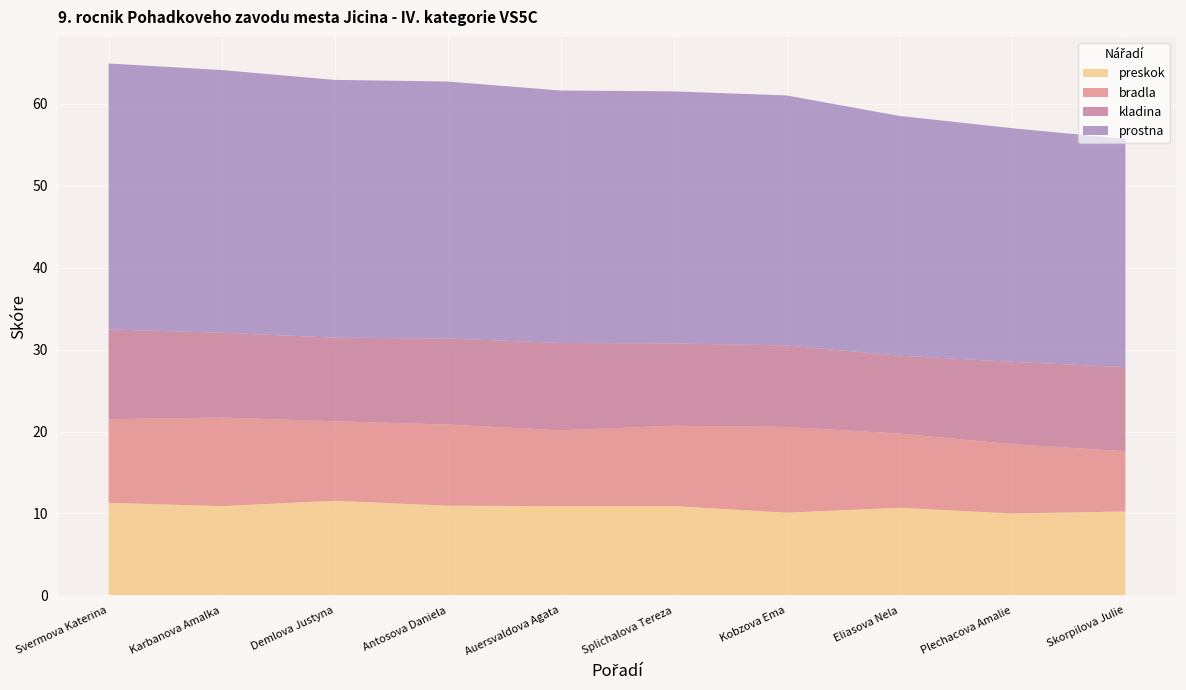

Reading left to right, extract all data points from this chart.

preskok: 11.3	10.9	11.6	10.9	10.9	10.9	10.1	10.7	10.0	10.2
bradla: 10.2	10.8	9.7	9.9	9.2	9.8	10.4	9.1	8.4	7.3
kladina: 10.9	10.3	10.2	10.5	10.7	10.1	9.9	9.5	10.1	10.2
prostna: 32.5	32.0	31.4	31.4	30.8	30.8	30.5	29.2	28.5	27.9